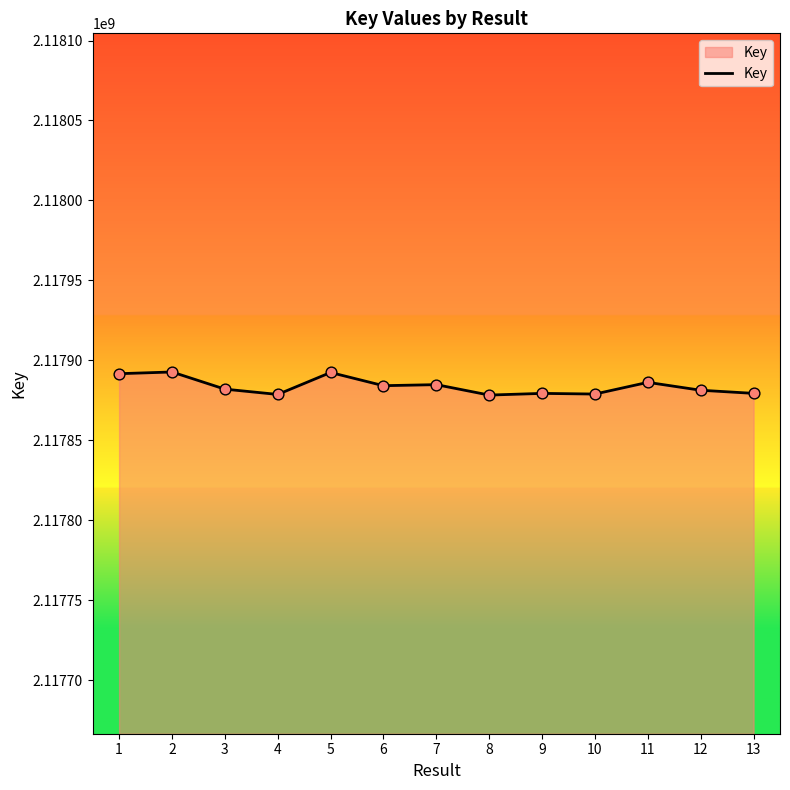

What is the change in value from 5 to 7?

-7602